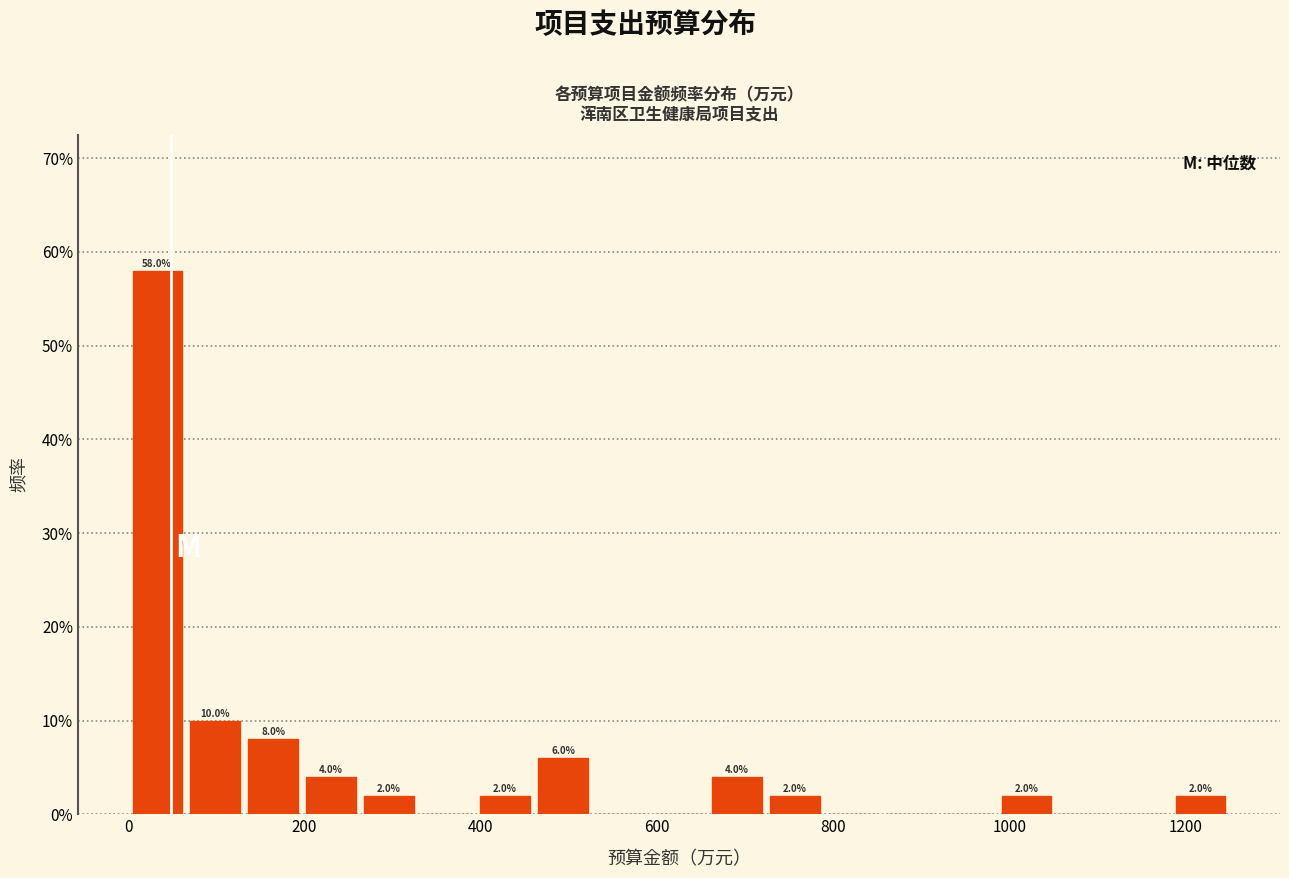

Read against the x-axis, roughly where is the centre of the tallest bar?

40